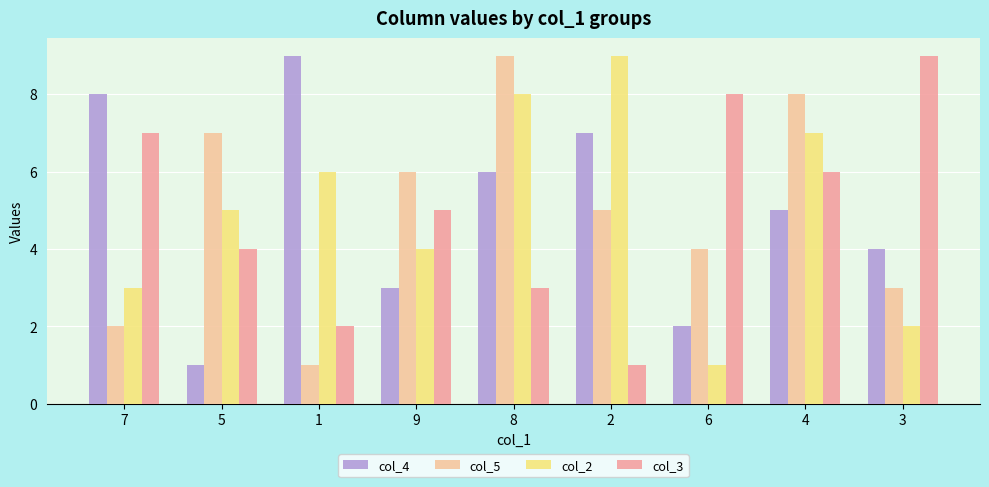

Is the value of col_3 at 4 greater than the value of col_5 at 5?

No